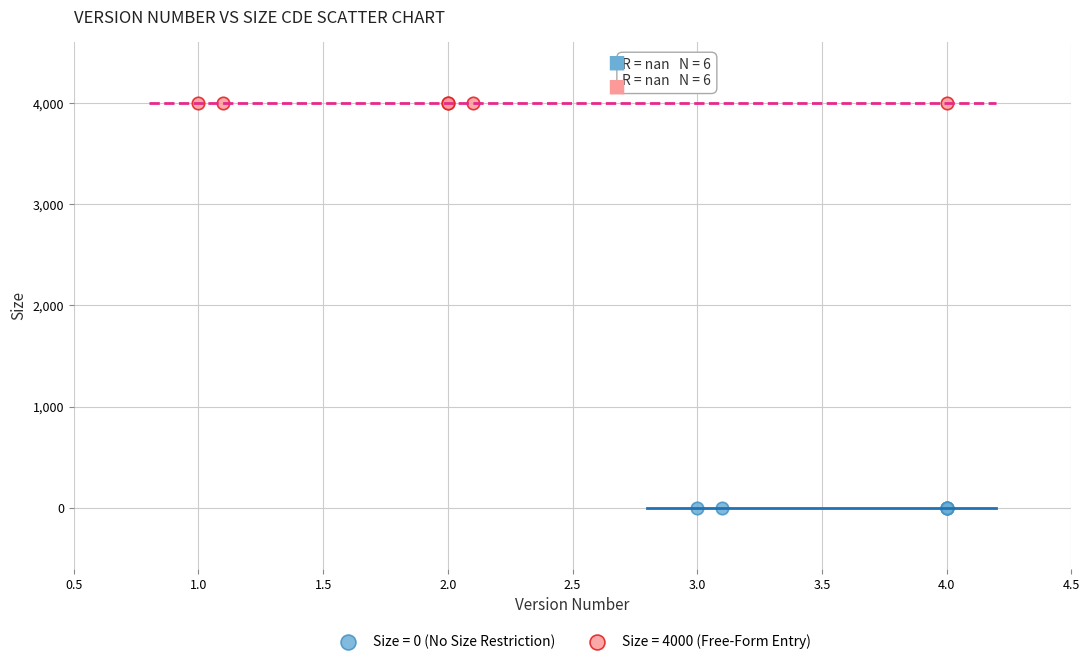

Which series reaches the maximum Y coordinate?

Size = 4000 (Free-Form Entry)